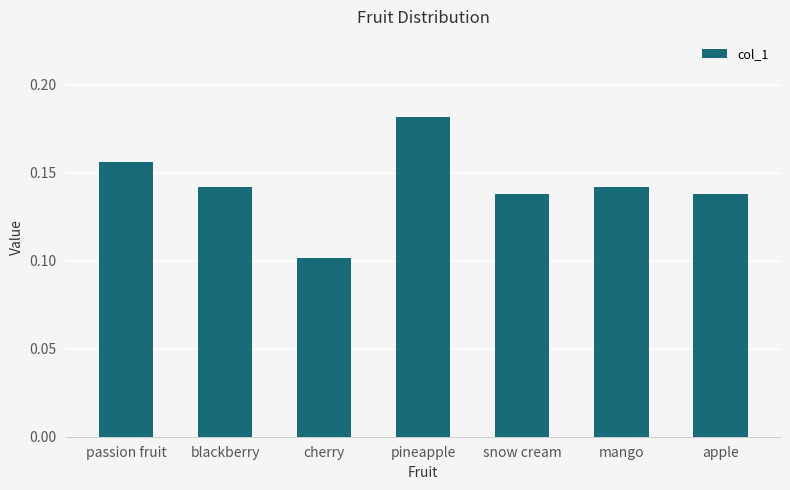

Does the chart contain stacked bars?

No